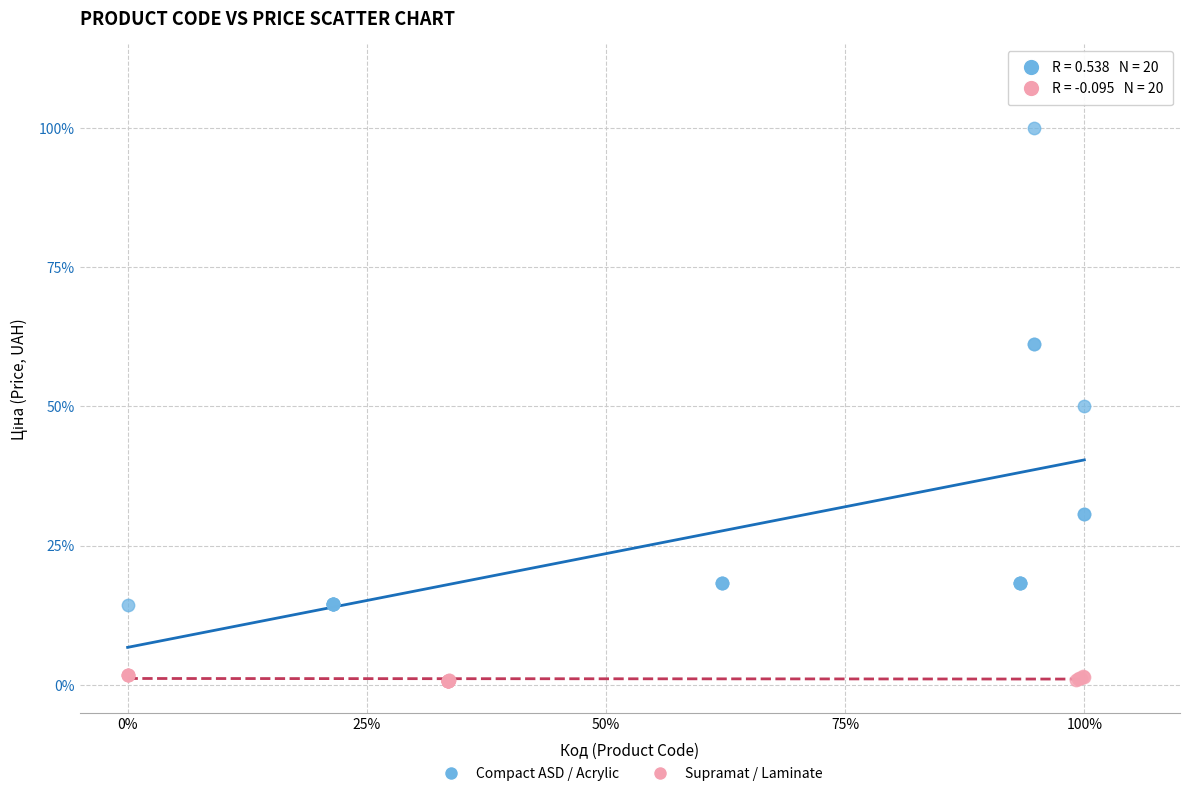

What are all the series names shown in the legend?

Compact ASD / Acrylic, Supramat / Laminate